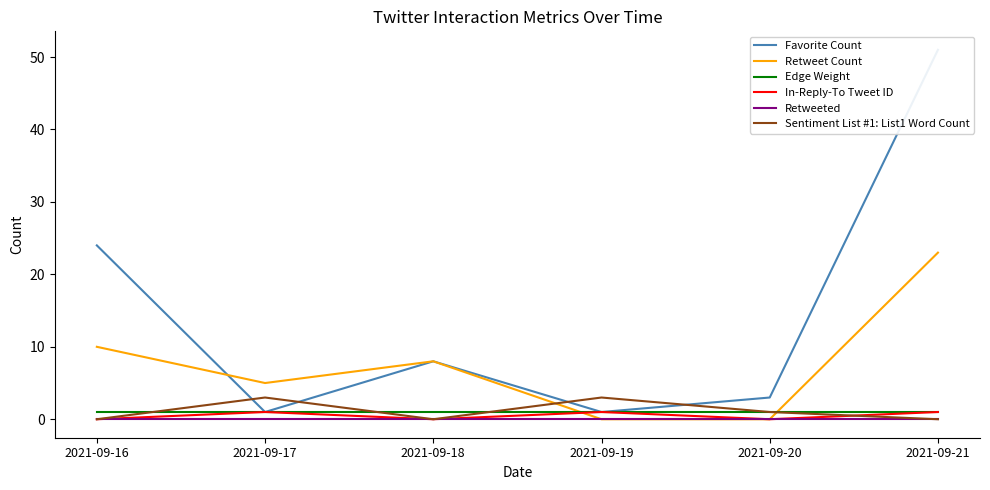

How many distinct data groups are displayed?

6